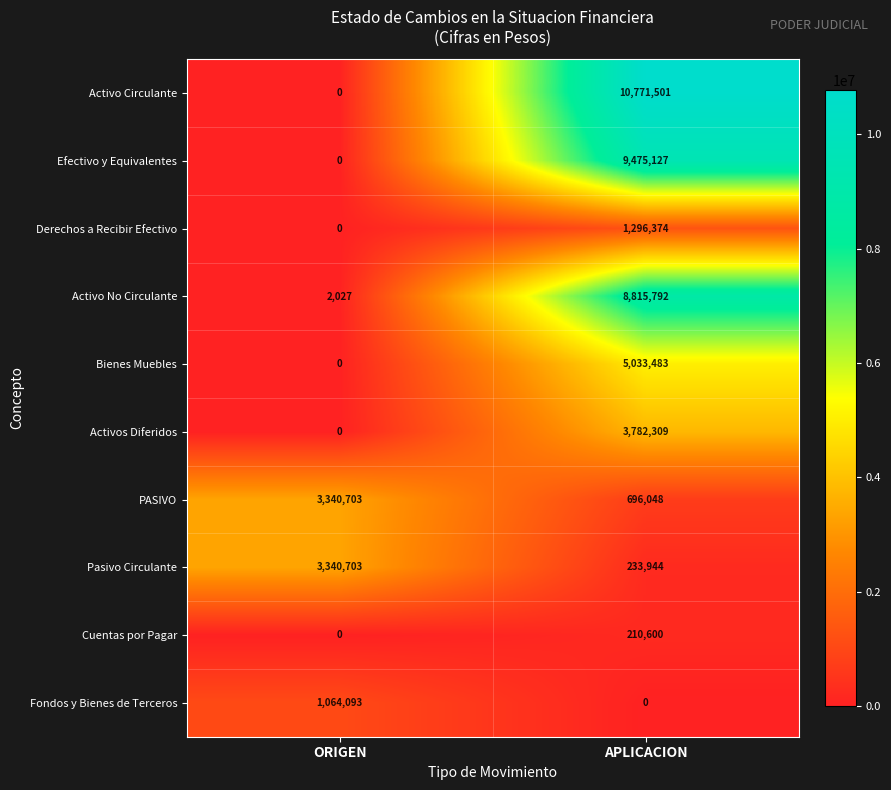

At how many categories does at least one series exceed 4022163?

1